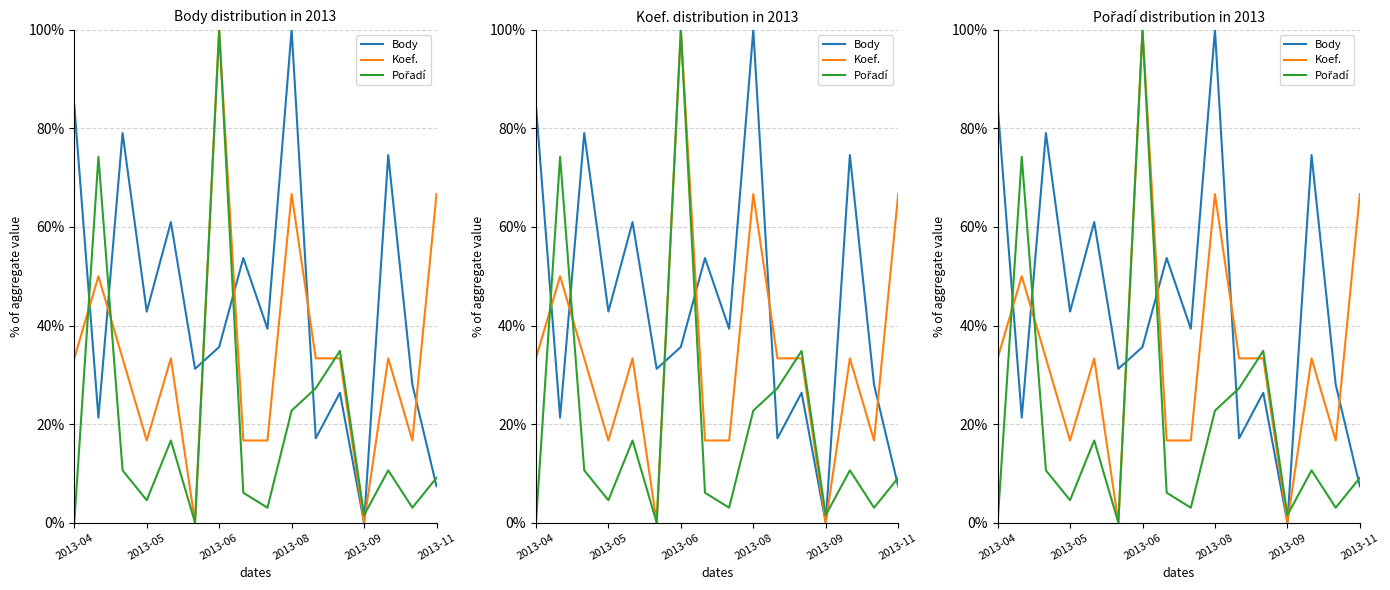

What is the value of the Body point at the 10th from the left?

1.0